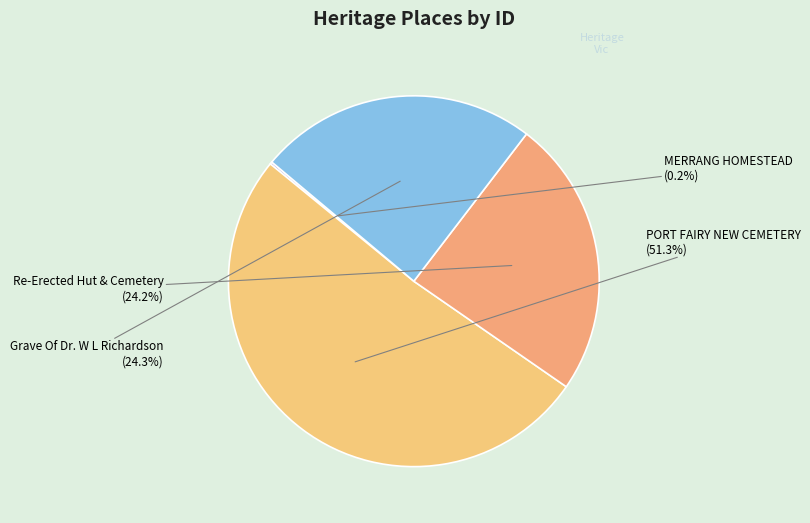

Is it true that Re-Erected Hut & Cemetery is 30% of the pie?

False